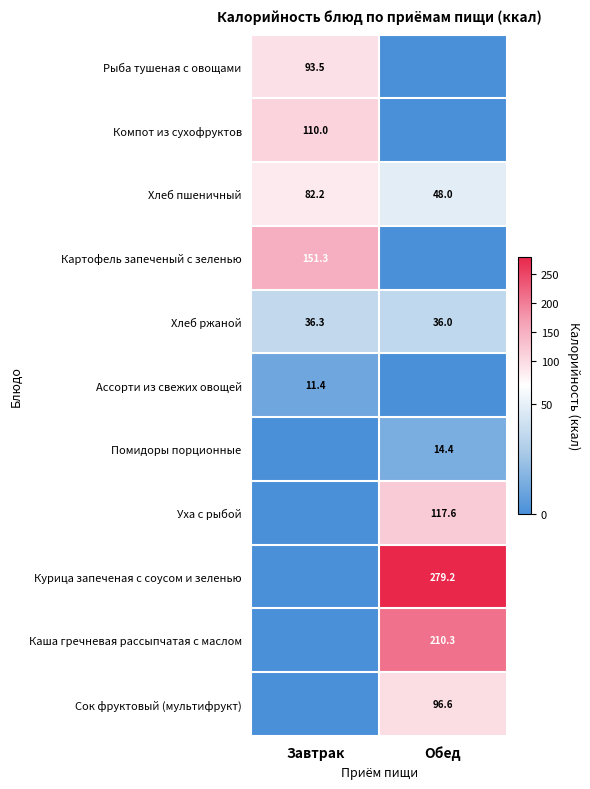

Count the number of categories in the chart.

2